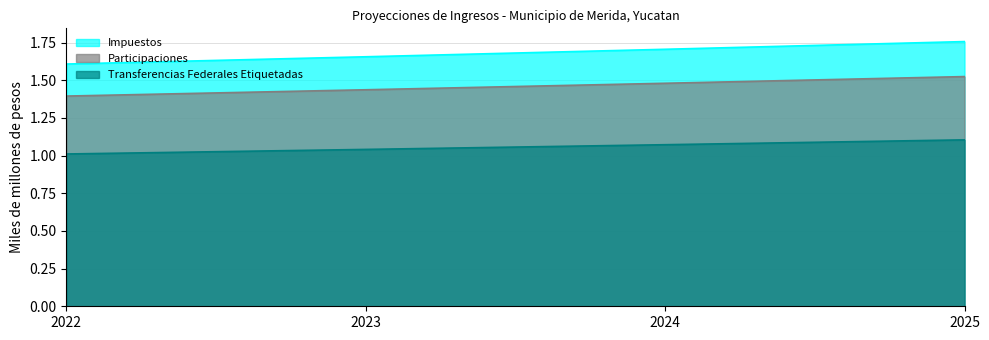

How many Transferencias Federales Etiquetadas values are between 1 and 2?

4